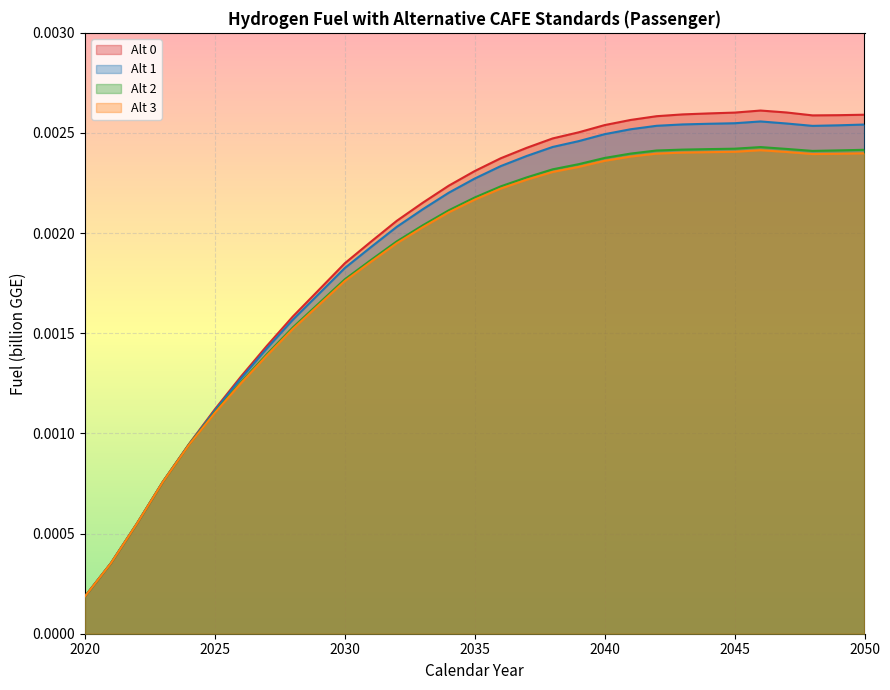

What is the sum of all Alt 3 values?

0.1